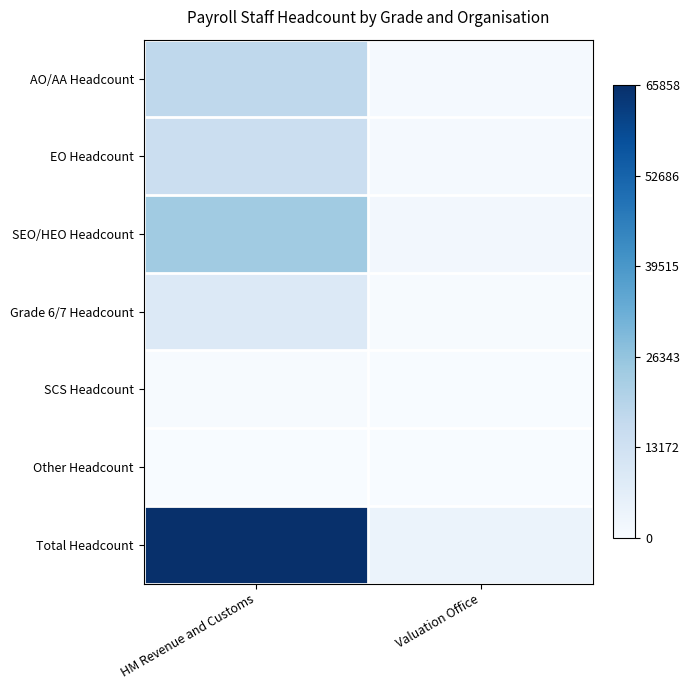

Which series has the largest total across all categories?

Total Headcount